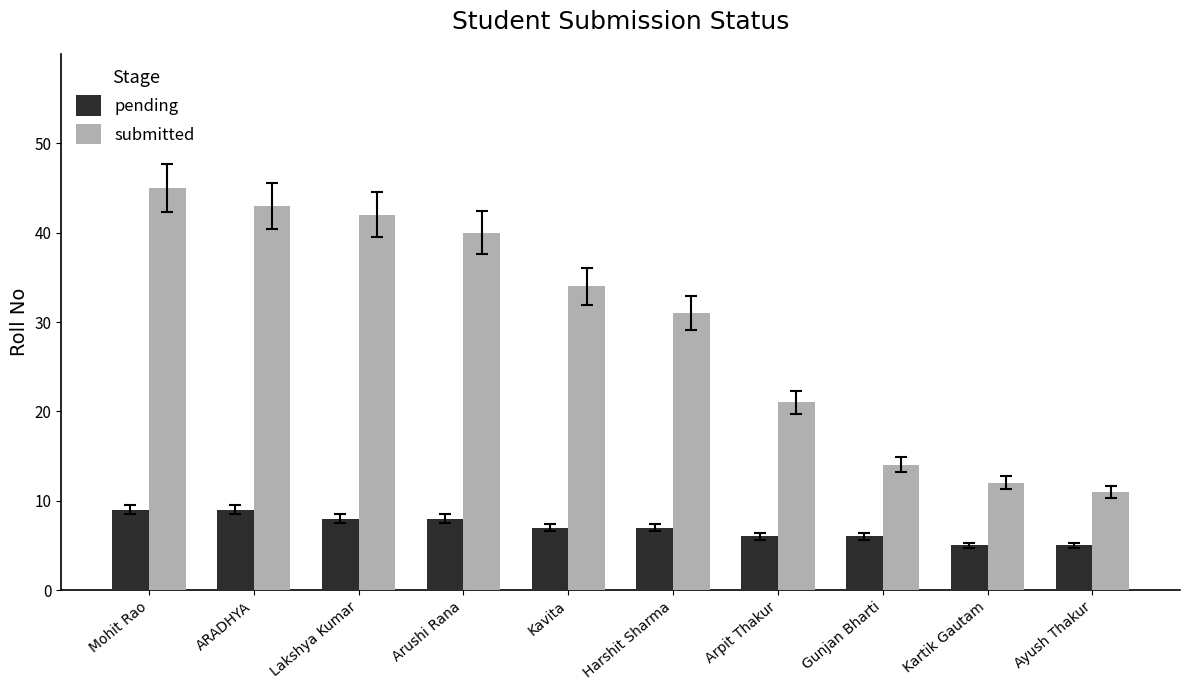

The value of pending at Ayush Thakur is 8. True or false?

False